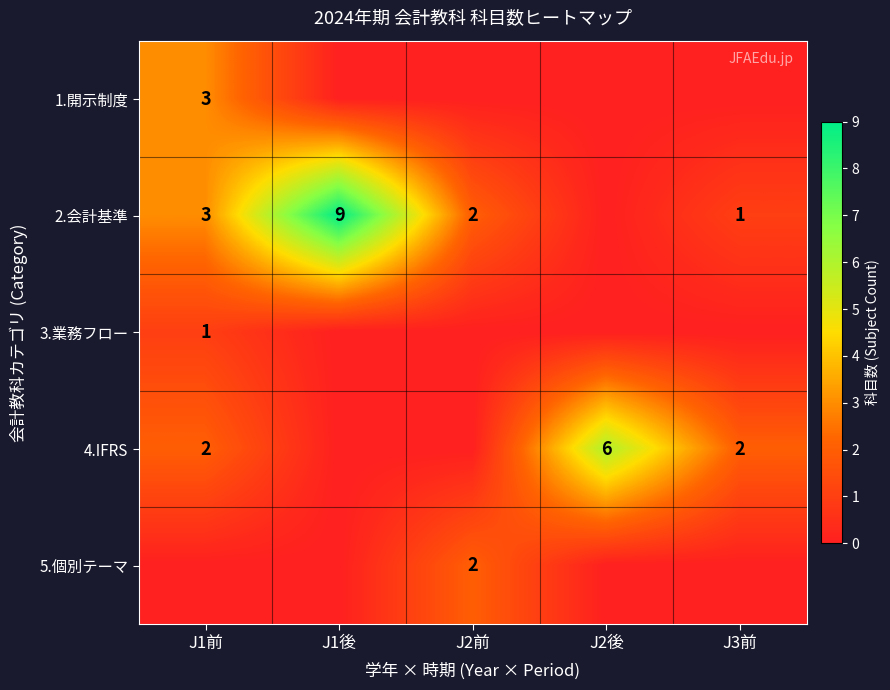

The 5.個別テーマ series shows 2 at J2前. True or false?

True